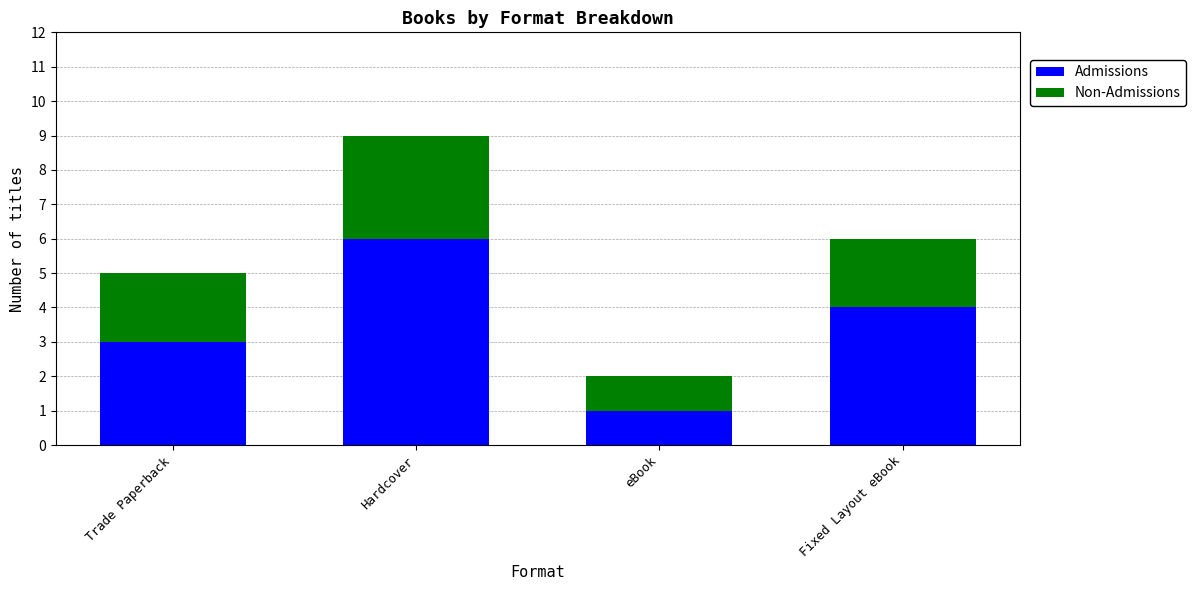

What is the total value across all series at Fixed Layout eBook?

6